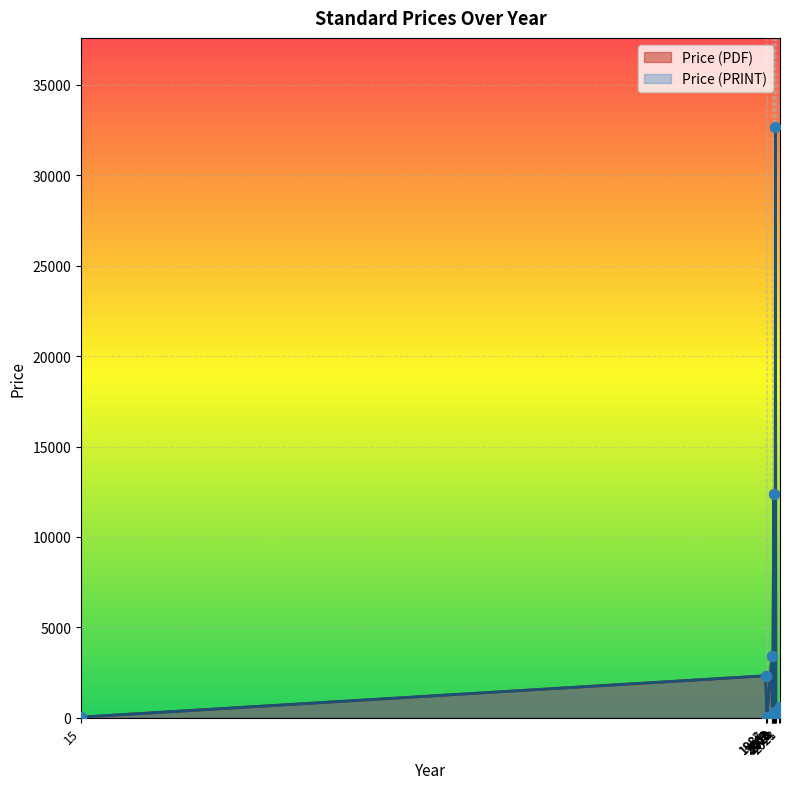

What is the total value across all series at 2021?

220.8